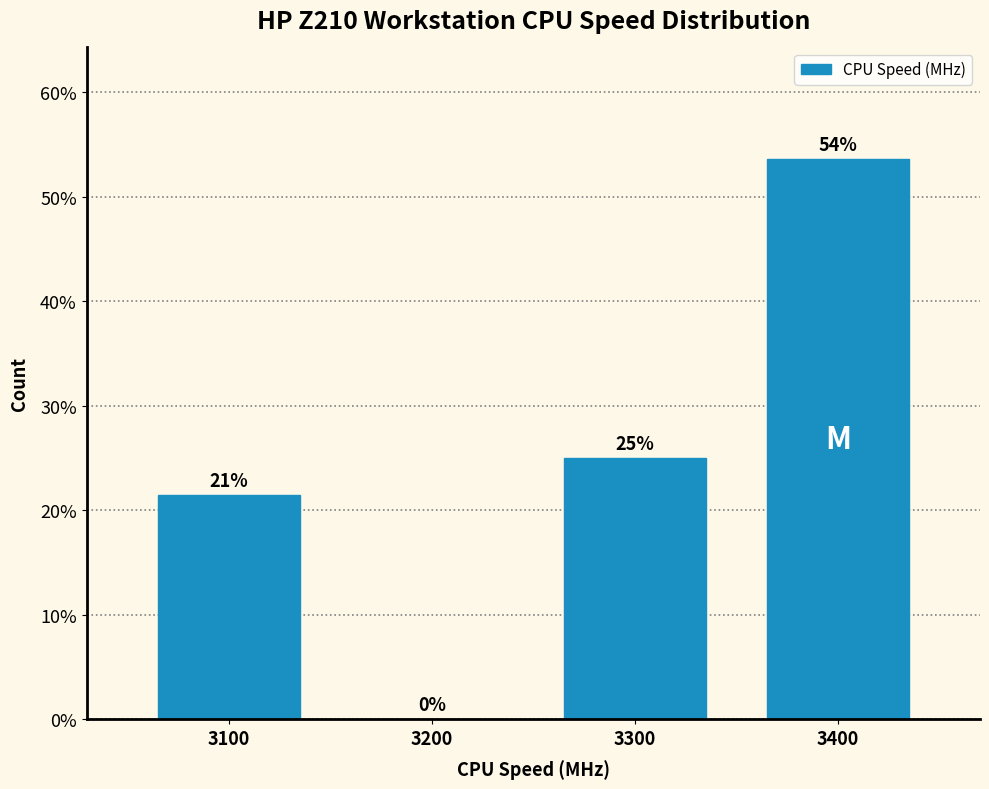

True or false: the data shows 21.4 at 3100.

True